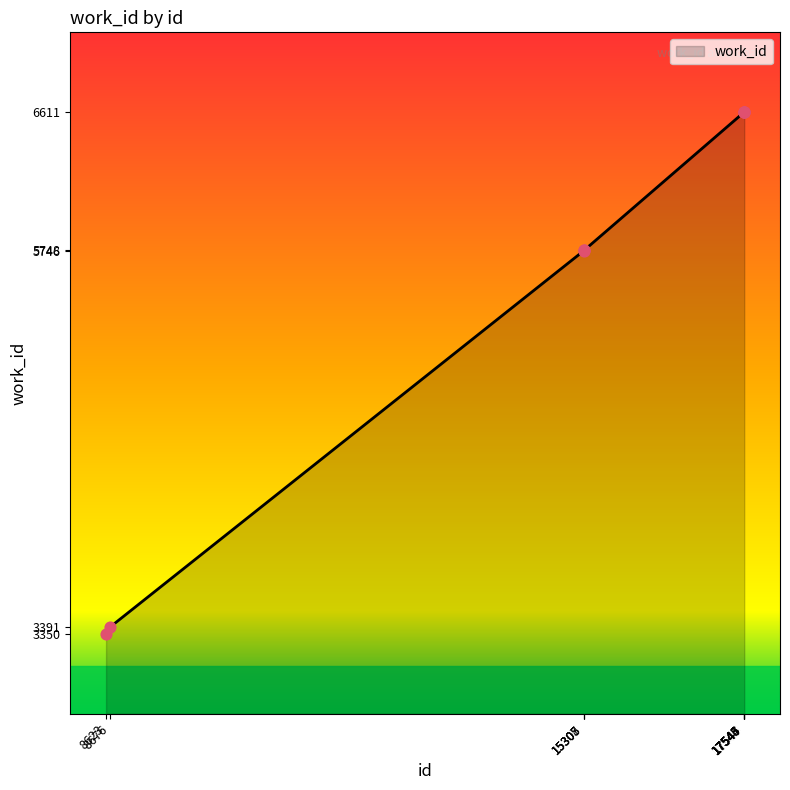

What is the change in value from 15305 to 17543?

+865